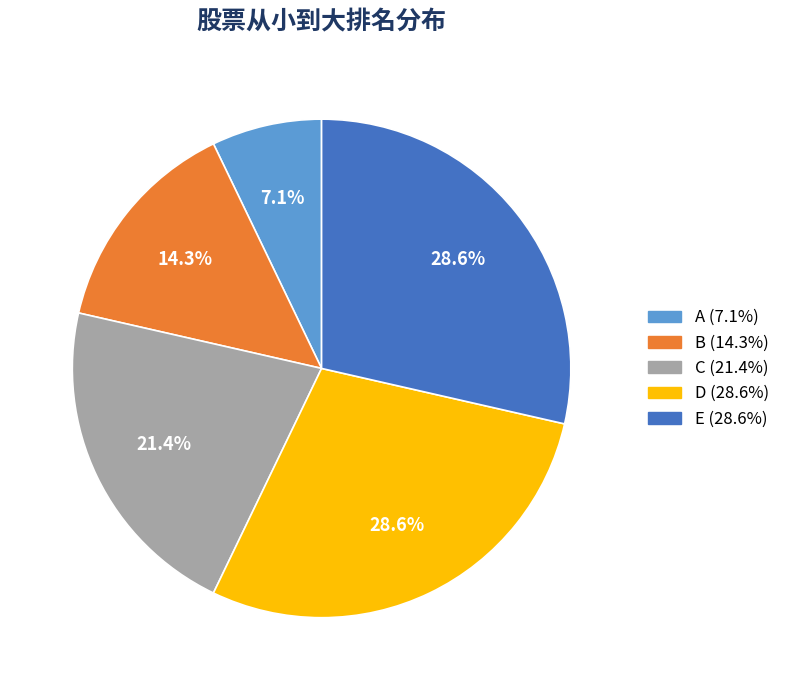

How much of the chart is everything except D?

71.4%